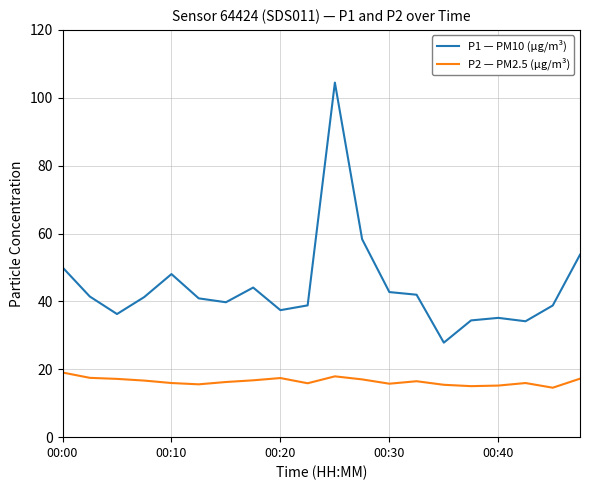

Rank the series by their average value, from highest to lowest.

P1 — PM10 (µg/m³), P2 — PM2.5 (µg/m³)